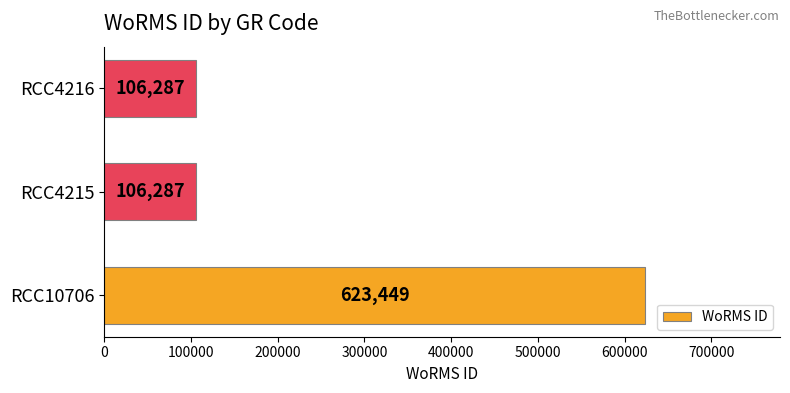

What is the maximum value shown in the chart?

623449